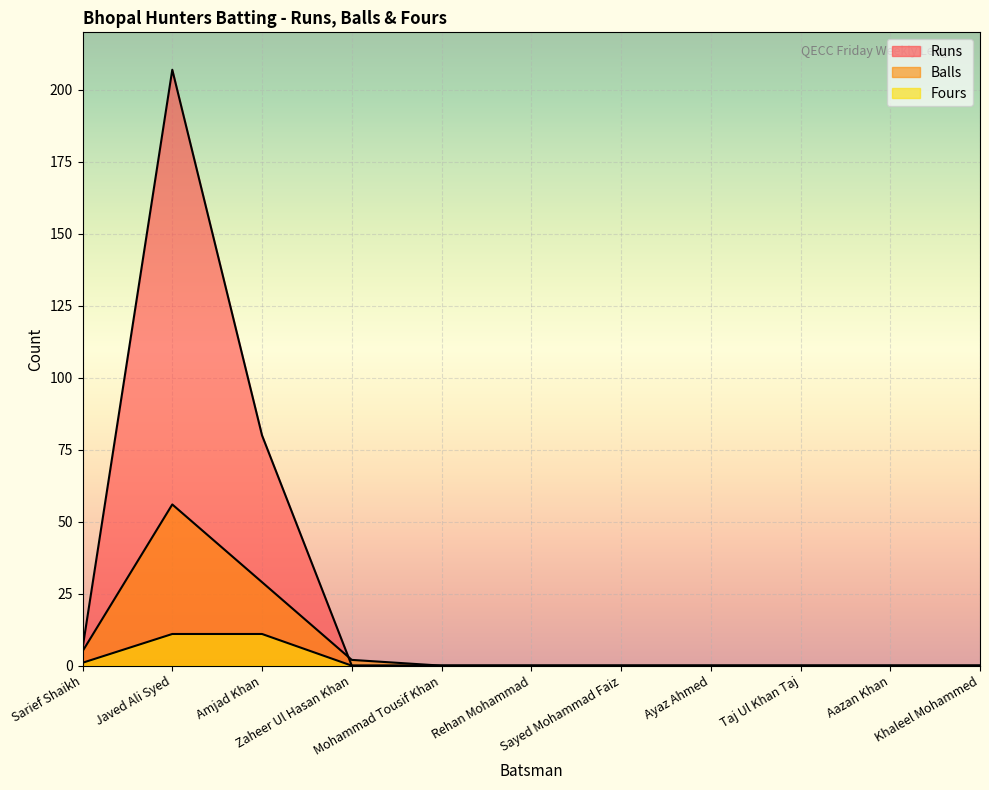

What is the difference between the second highest and minimum values in the Fours series?

11